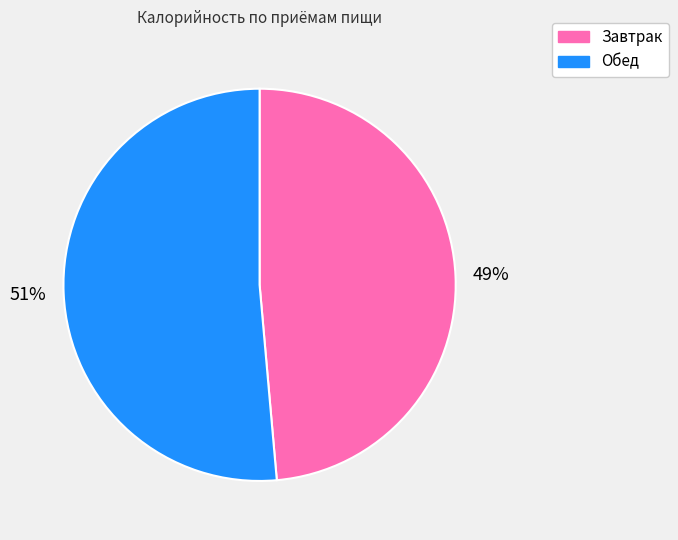

Combined, do Обед and Завтрак account for over 50%?

Yes